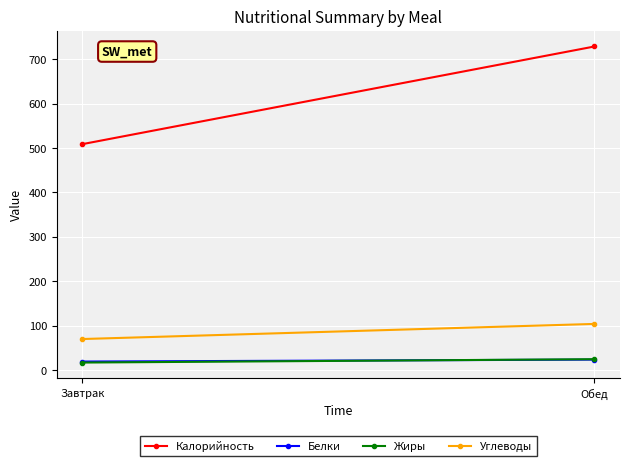

Which series changed the most between Завтрак and Обед?

Калорийность